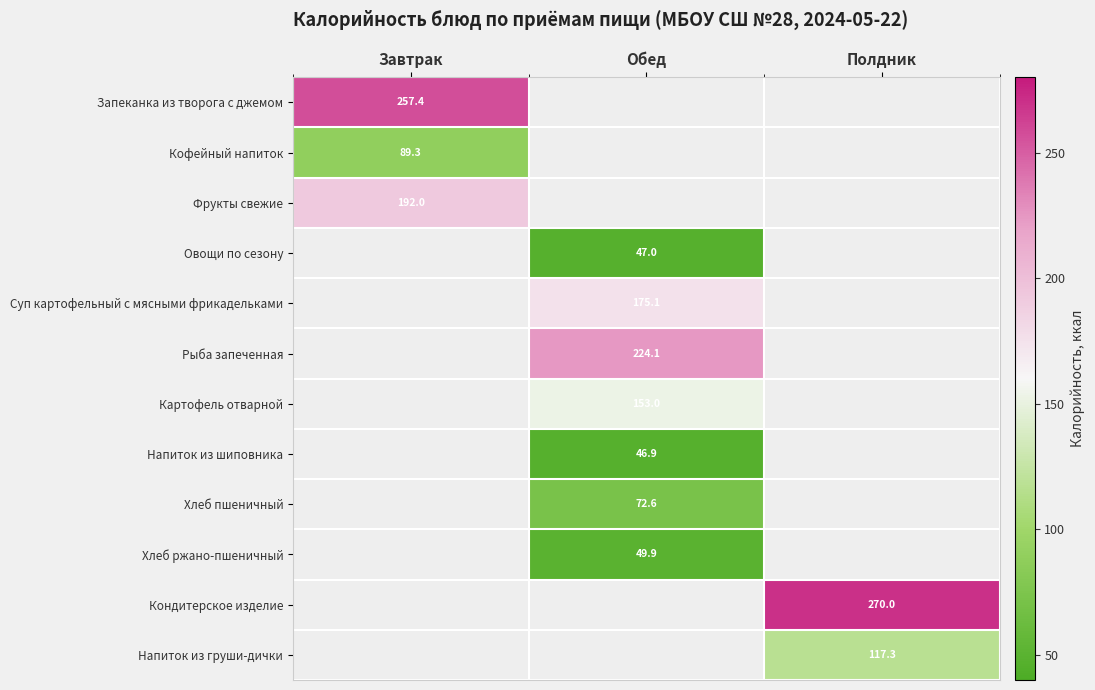

Is it true that Запеканка из творога с джемом equals 257.4 at Завтрак?

True